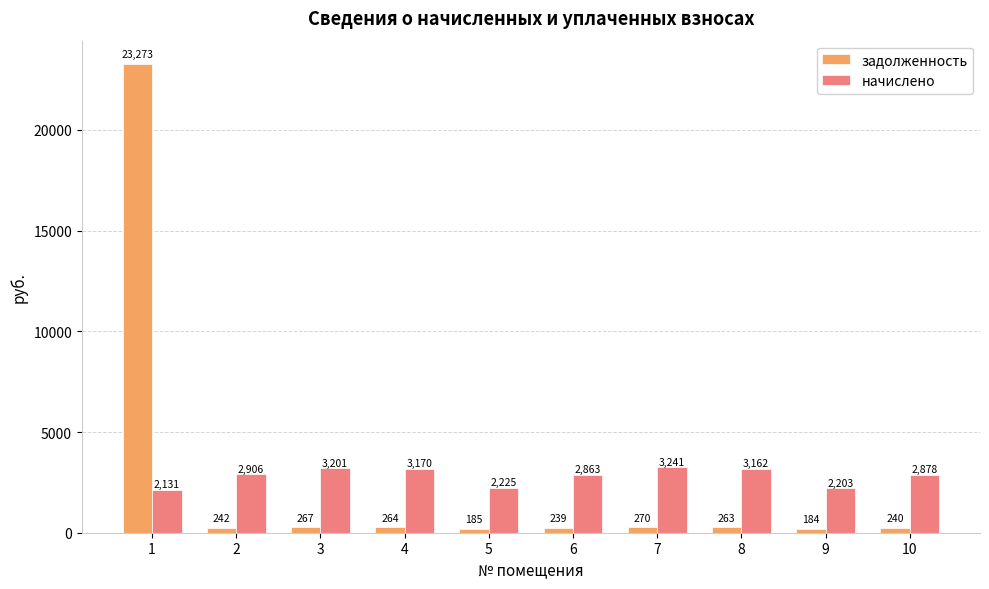

Rank the categories by задолженность value from lowest to highest.

9, 5, 6, 10, 2, 8, 4, 3, 7, 1